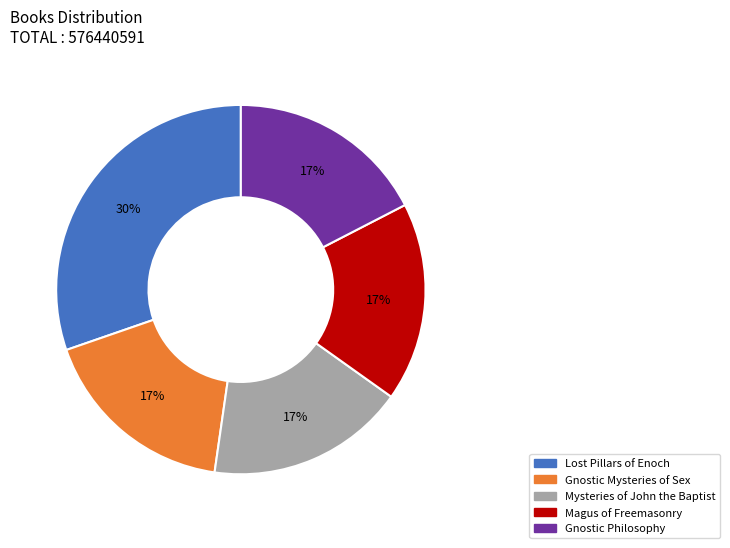

How many segments does this pie chart have?

5